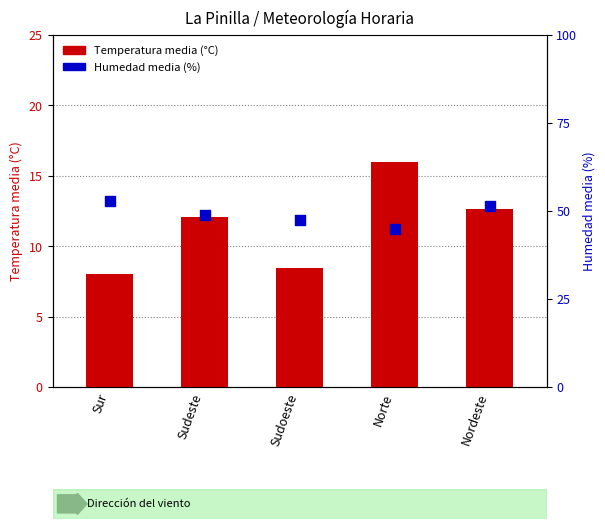

What are all the series names shown in the legend?

Temperatura media (°C), Humedad media (%)